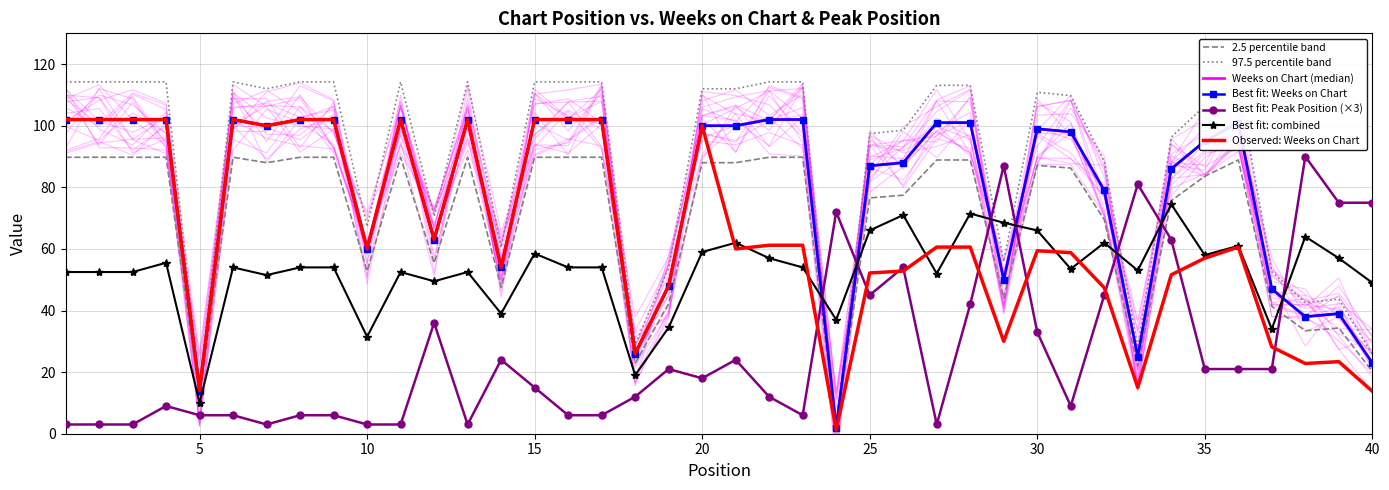

Which series ends up on top after the final intersection of Weeks on Chart and Peak Position?

Peak Position